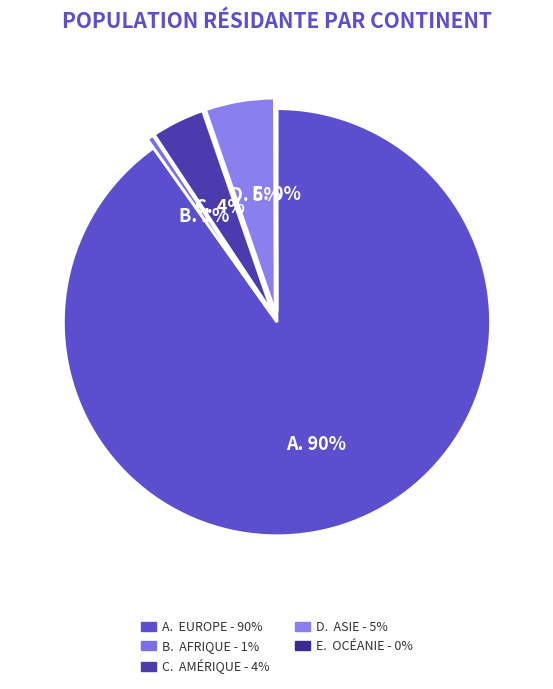

Which slice is the smallest?

Océanie